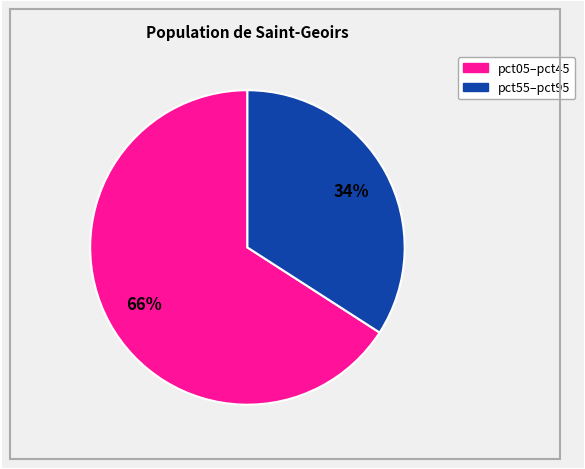

To the nearest percent, what is the average slice percentage?

50%